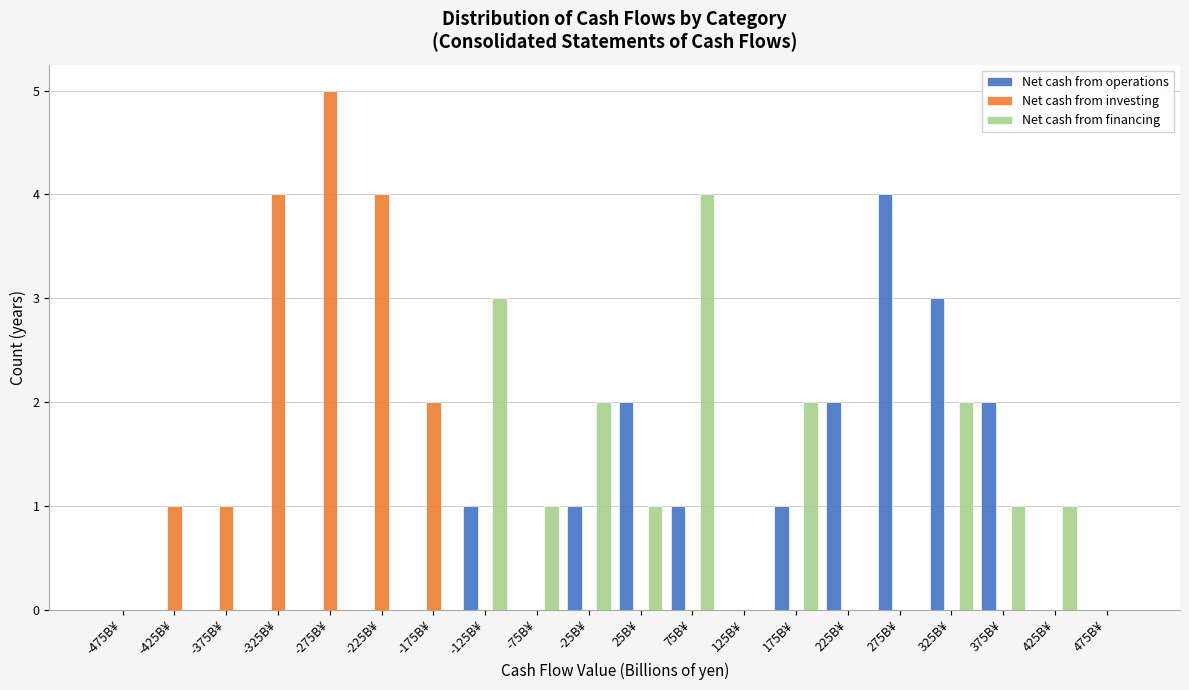

Reading left to right, list every range on the x-axis with the height of the bar of each series over it. The values are not printed on the chart, so give them approximately, as read against the axis.

-500 to -450: Net cash from operations=0	Net cash from investing=0	Net cash from financing=0
-450 to -400: Net cash from operations=0	Net cash from investing=1	Net cash from financing=0
-400 to -350: Net cash from operations=0	Net cash from investing=1	Net cash from financing=0
-350 to -300: Net cash from operations=0	Net cash from investing=4	Net cash from financing=0
-300 to -250: Net cash from operations=0	Net cash from investing=5	Net cash from financing=0
-250 to -200: Net cash from operations=0	Net cash from investing=4	Net cash from financing=0
-200 to -150: Net cash from operations=0	Net cash from investing=2	Net cash from financing=0
-150 to -100: Net cash from operations=1	Net cash from investing=0	Net cash from financing=3
-100 to -50: Net cash from operations=0	Net cash from investing=0	Net cash from financing=1
-50 to 0: Net cash from operations=1	Net cash from investing=0	Net cash from financing=2
0 to 50: Net cash from operations=2	Net cash from investing=0	Net cash from financing=1
50 to 100: Net cash from operations=1	Net cash from investing=0	Net cash from financing=4
100 to 150: Net cash from operations=0	Net cash from investing=0	Net cash from financing=0
150 to 200: Net cash from operations=1	Net cash from investing=0	Net cash from financing=2
200 to 250: Net cash from operations=2	Net cash from investing=0	Net cash from financing=0
250 to 300: Net cash from operations=4	Net cash from investing=0	Net cash from financing=0
300 to 350: Net cash from operations=3	Net cash from investing=0	Net cash from financing=2
350 to 400: Net cash from operations=2	Net cash from investing=0	Net cash from financing=1
400 to 450: Net cash from operations=0	Net cash from investing=0	Net cash from financing=1
450 to 500: Net cash from operations=0	Net cash from investing=0	Net cash from financing=0